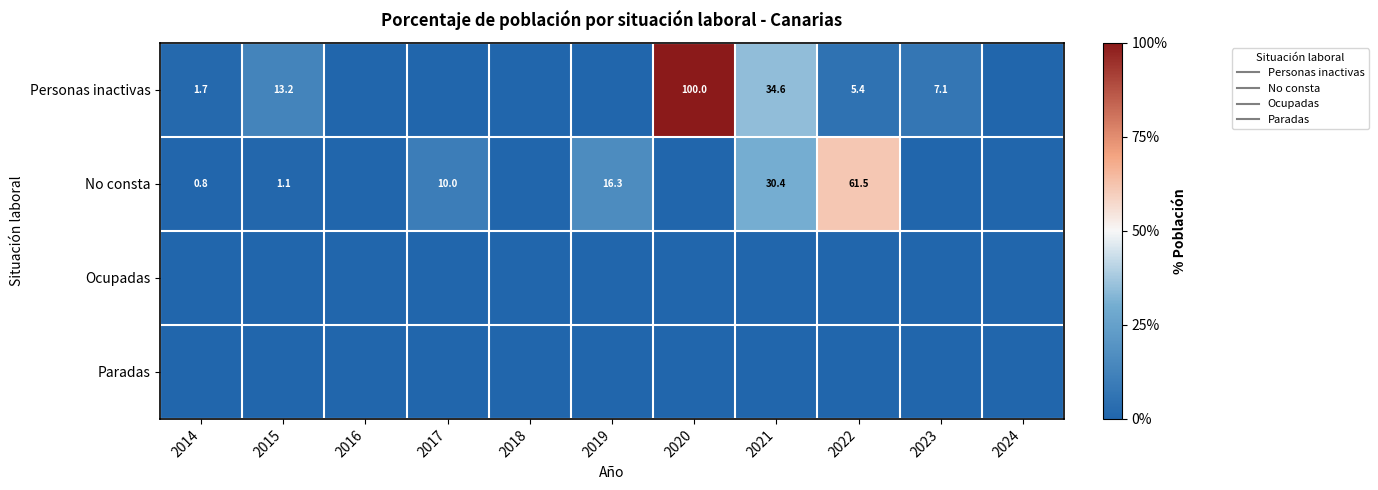

Which series has the largest total across all categories?

Personas inactivas